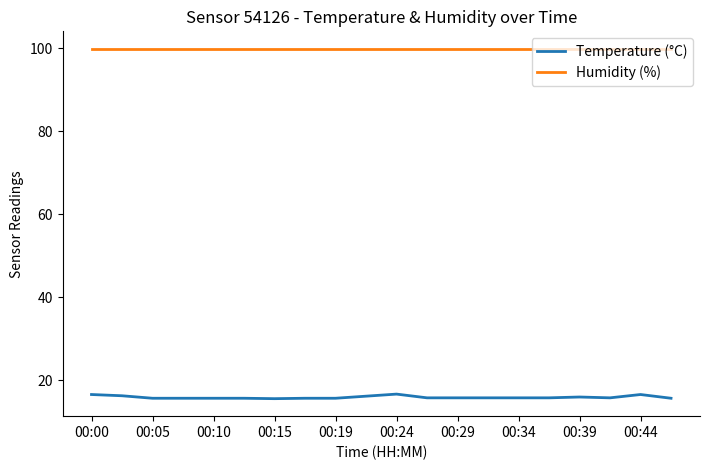

Which series has the widest spread of values?

Temperature (°C)